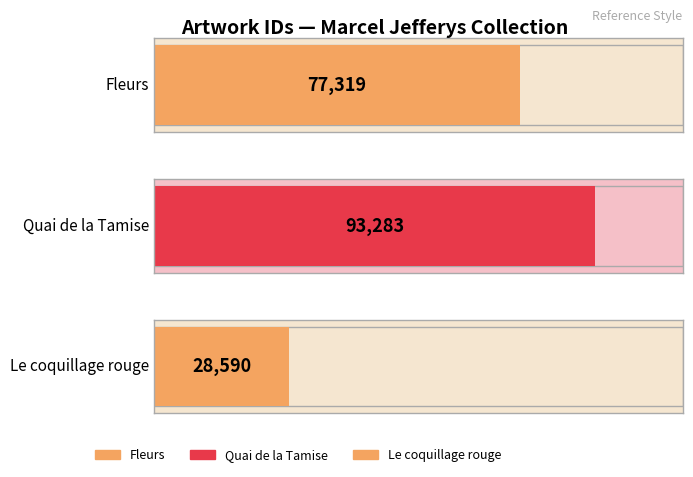

Count the values in the range 28590 to 93283.

3